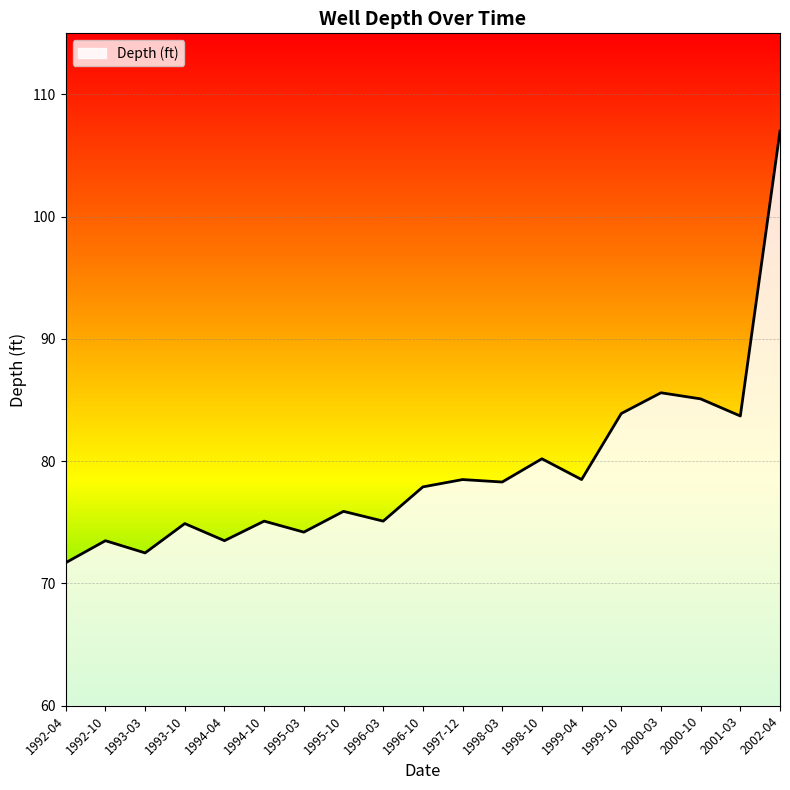

At which category does the data reach its first local peak?

1992-10